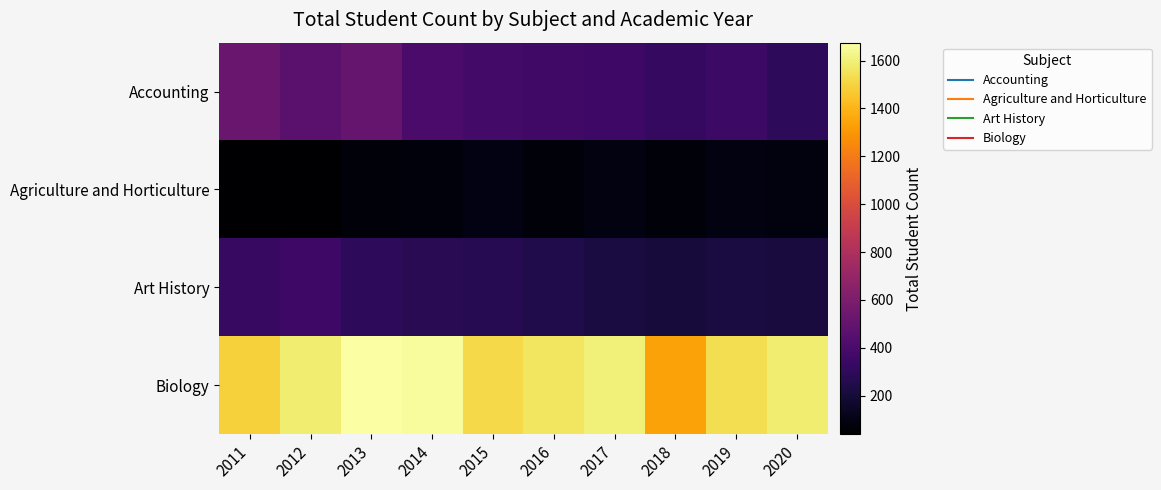

What is the greatest value displayed?

1675